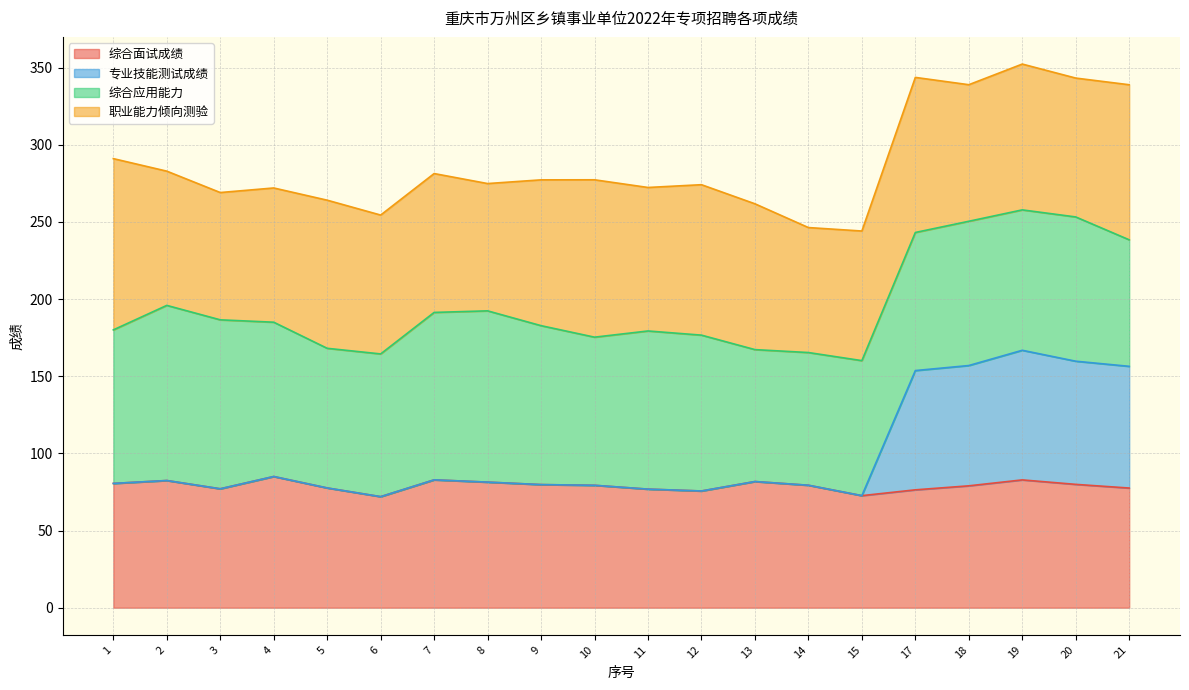

What is the lowest value of the 综合面试成绩 series?

72.0